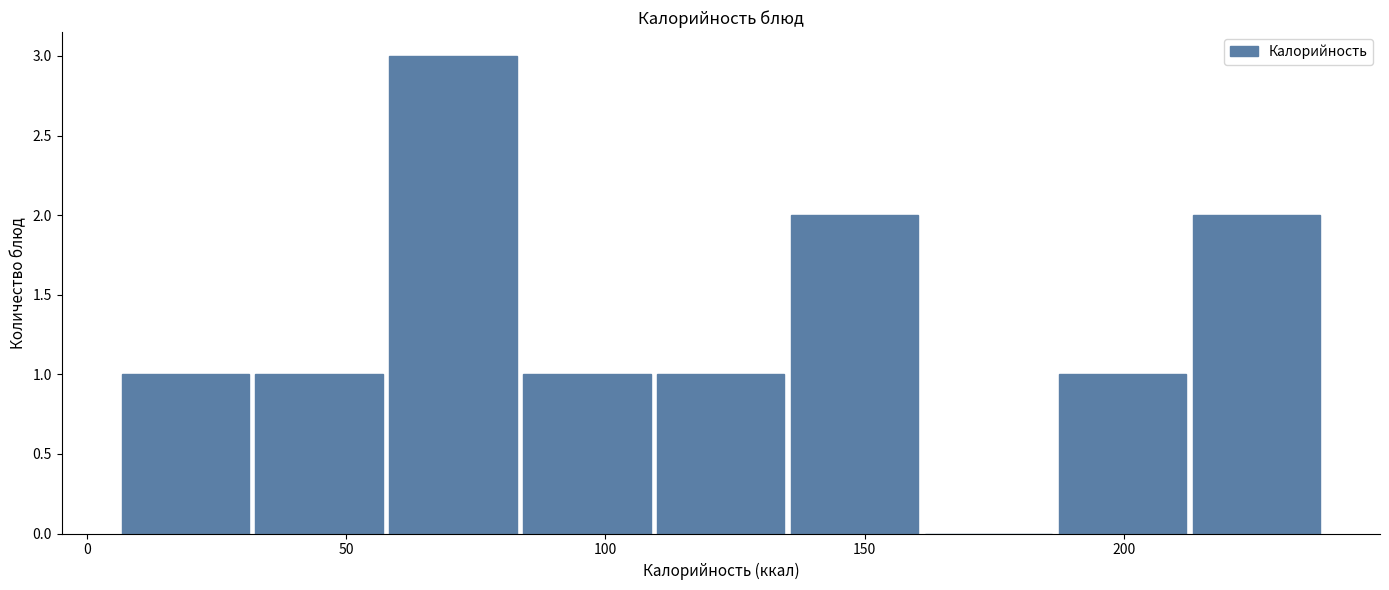

Reading left to right, transcribe this chart: for each bar, give the range it covers on the x-axis and its height. Neither the bar edges nor the heights are printed on the chart, so give them approximately, as read against the axes.

5 to 30: 1
30 to 60: 1
60 to 85: 3
85 to 110: 1
110 to 135: 1
135 to 160: 2
160 to 185: 0
185 to 215: 1
215 to 240: 2